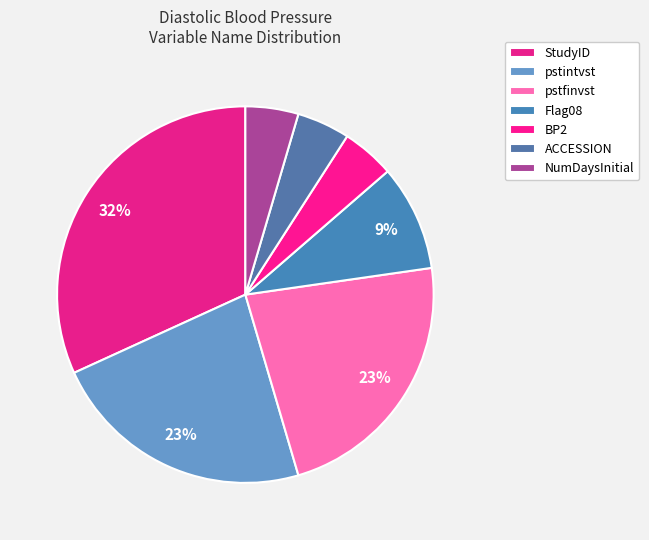

To the nearest percent, what portion does ACCESSION represent?

5%